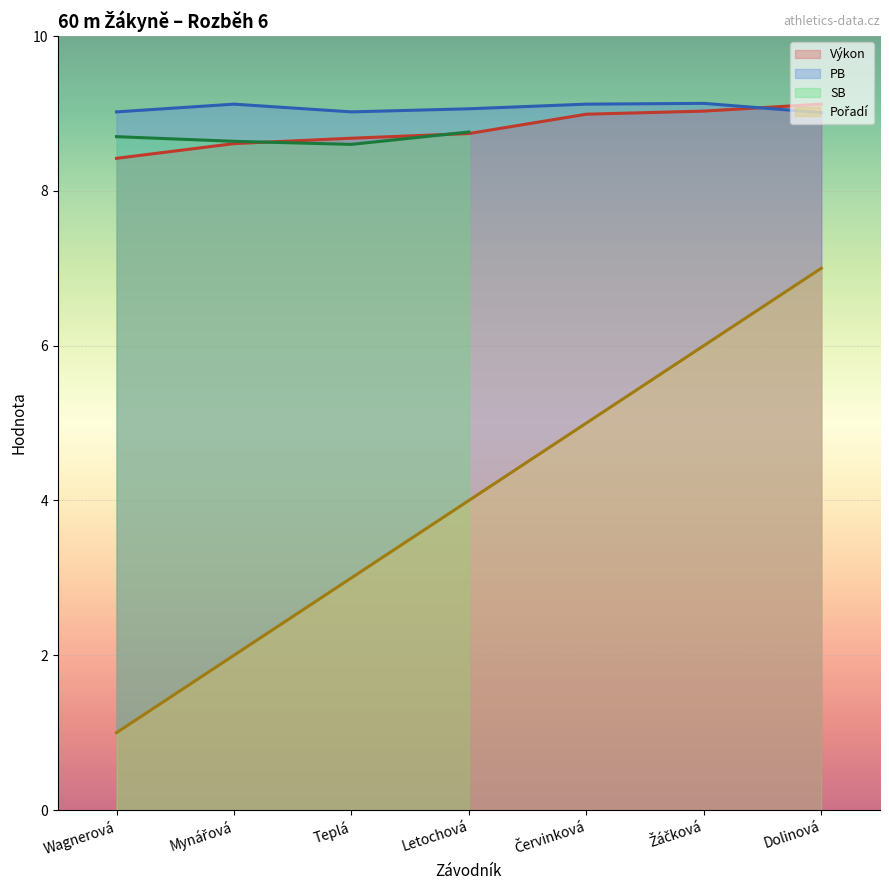

How many times do PB and Výkon cross each other?

1